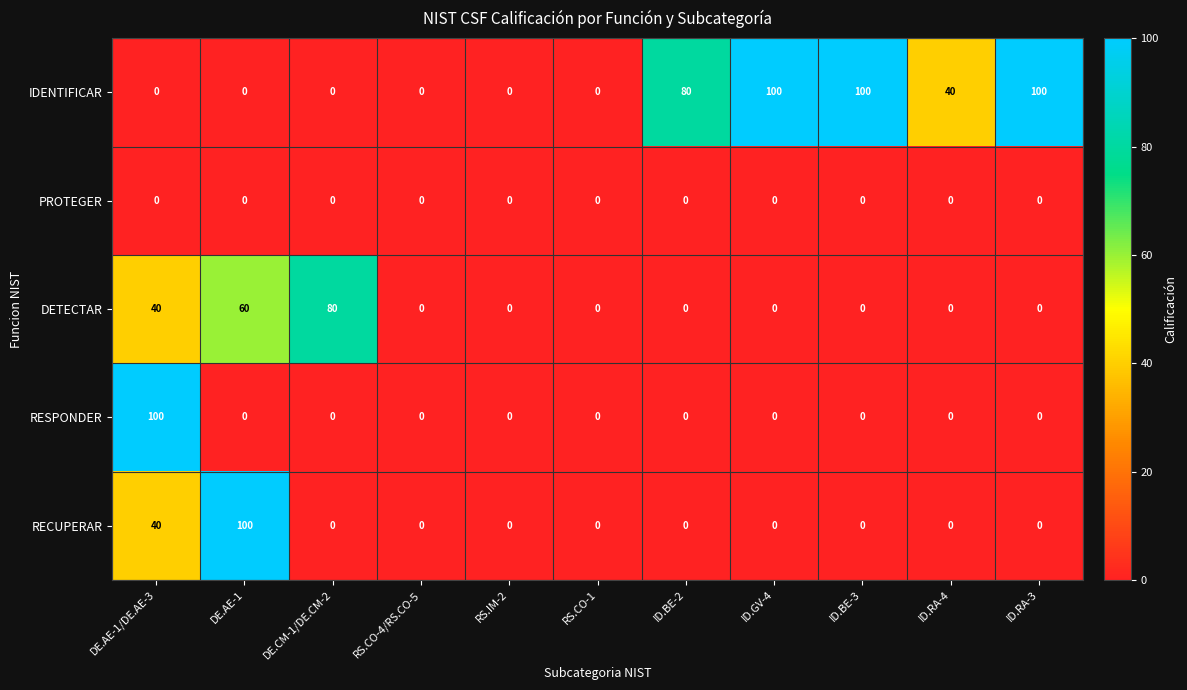

Which series has the largest total across all categories?

IDENTIFICAR